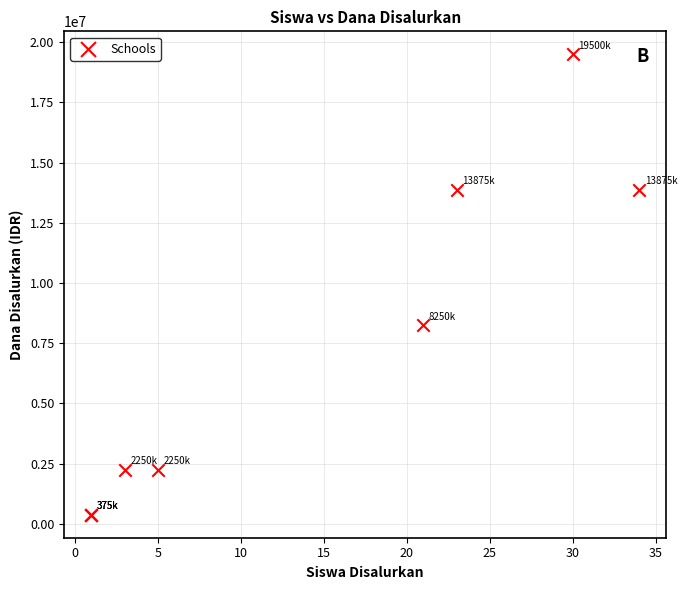

What Y value in the scatter plot is closest to 9937500?

8250000